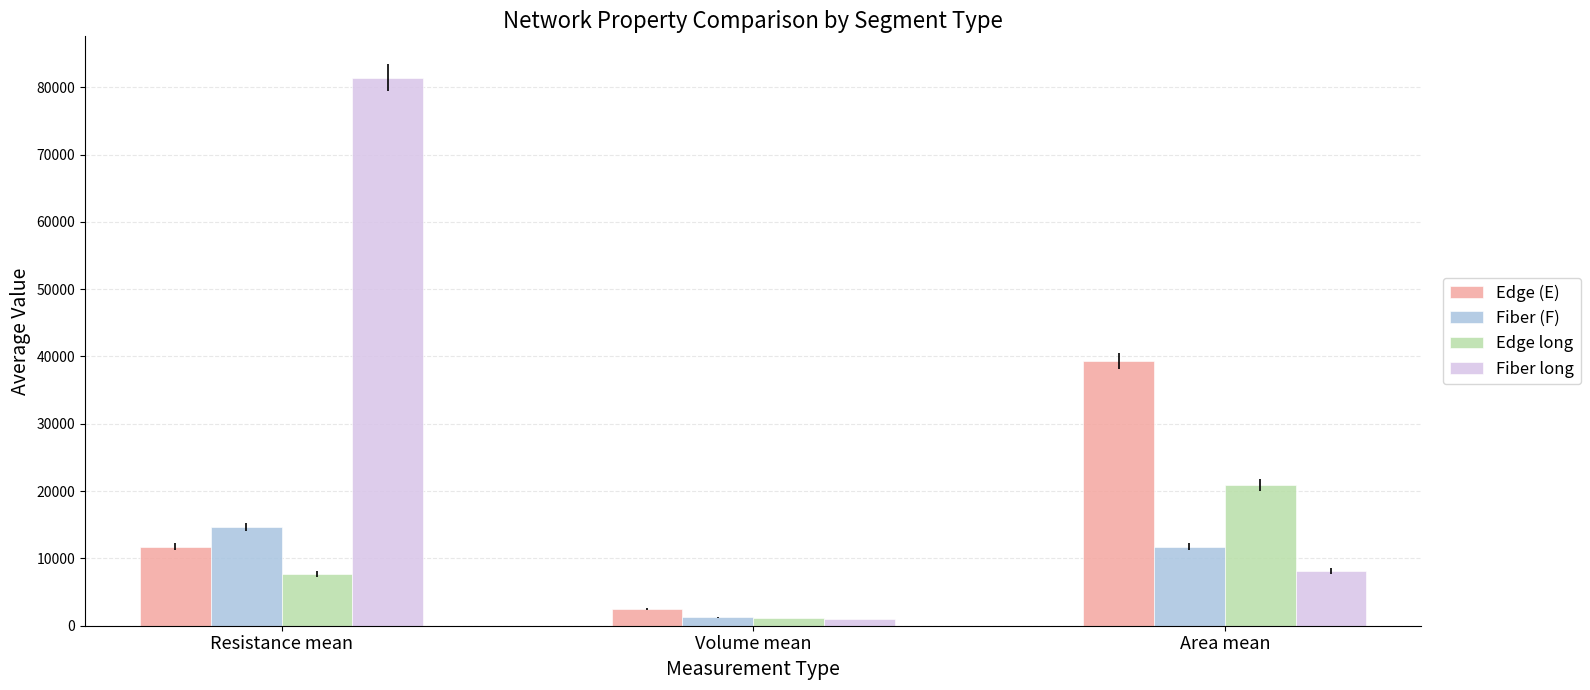

What position from the right is Area mean?

1